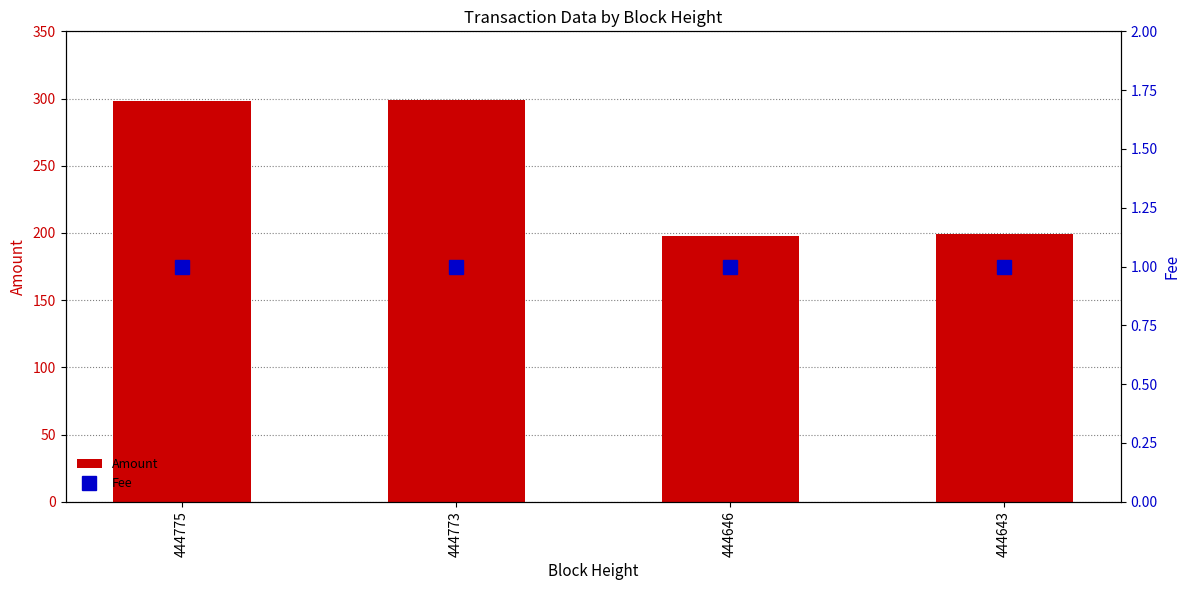

List the labels in order of Amount value, largest first.

444773, 444775, 444643, 444646